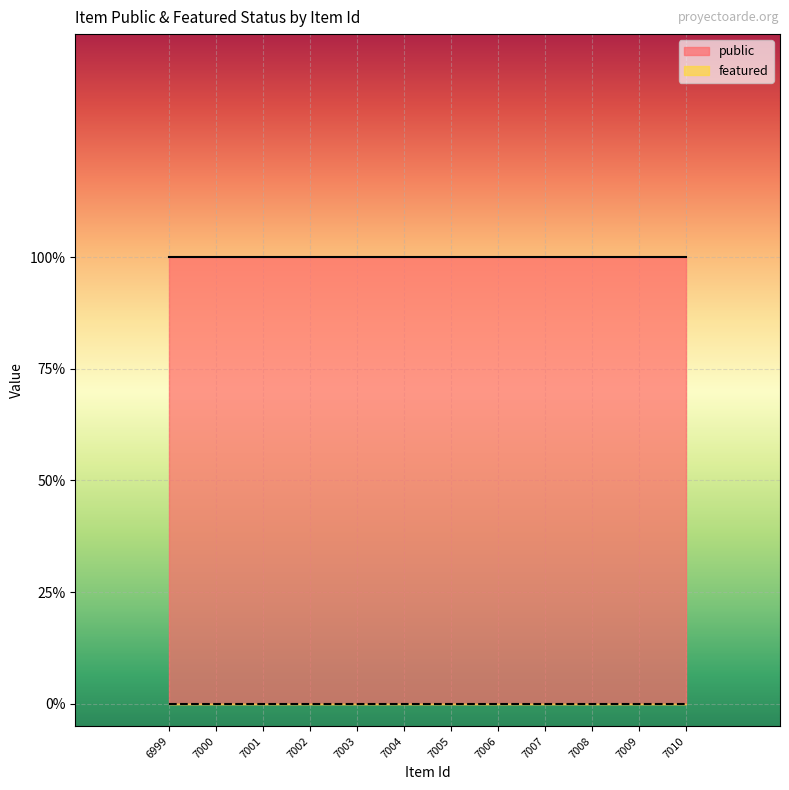

List the labels in order of featured value, largest first.

6999, 7000, 7001, 7002, 7003, 7004, 7005, 7006, 7007, 7008, 7009, 7010